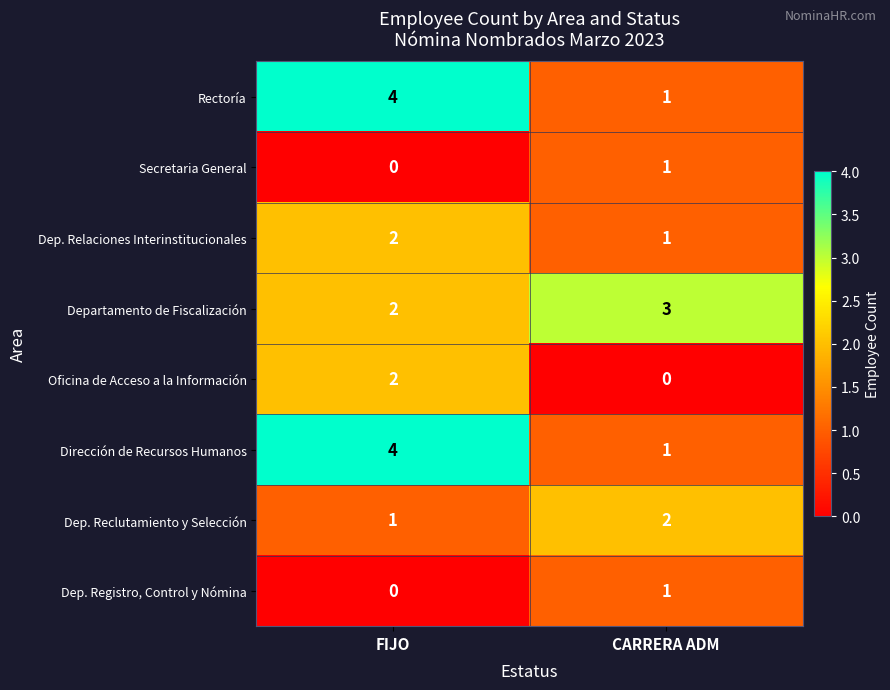

True or false: Dep. Relaciones Interinstitucionales has a value of 1 at CARRERA ADM.

True